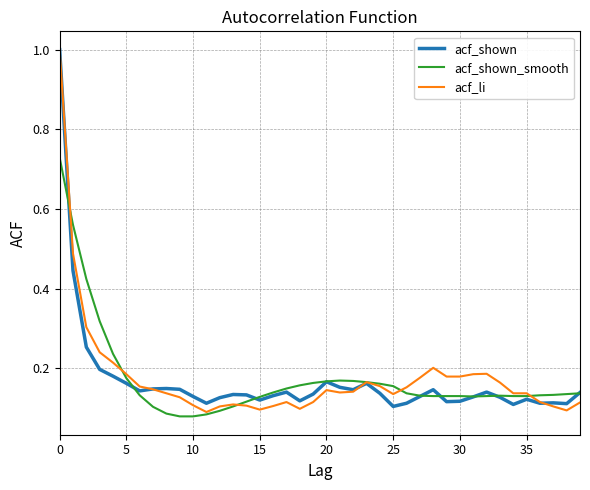

True or false: acf_shown has more than 2 points higher than both neighbors.

True